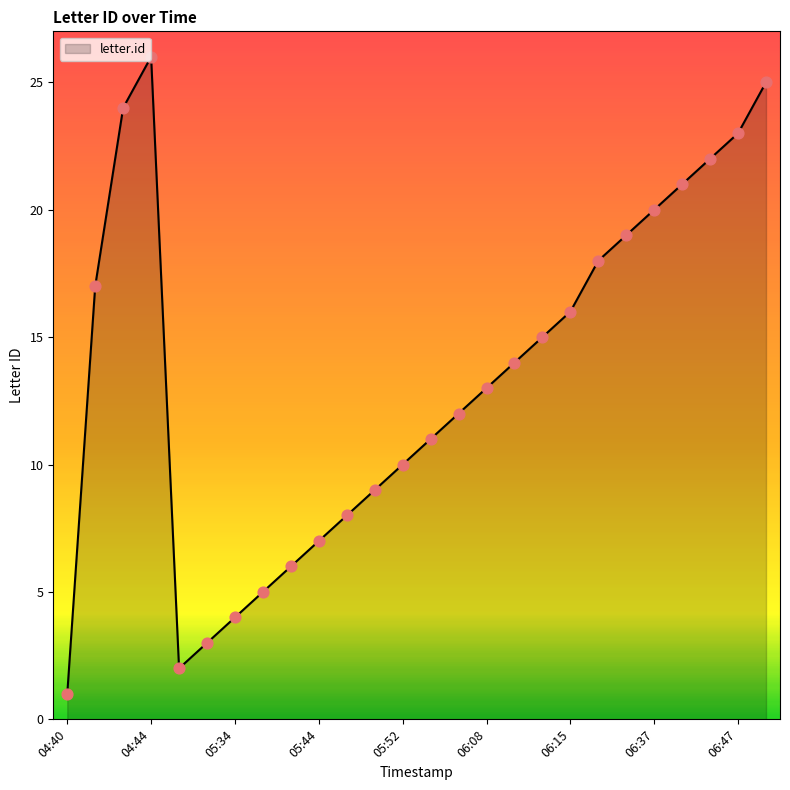

What is the difference between the maximum and minimum values?

25